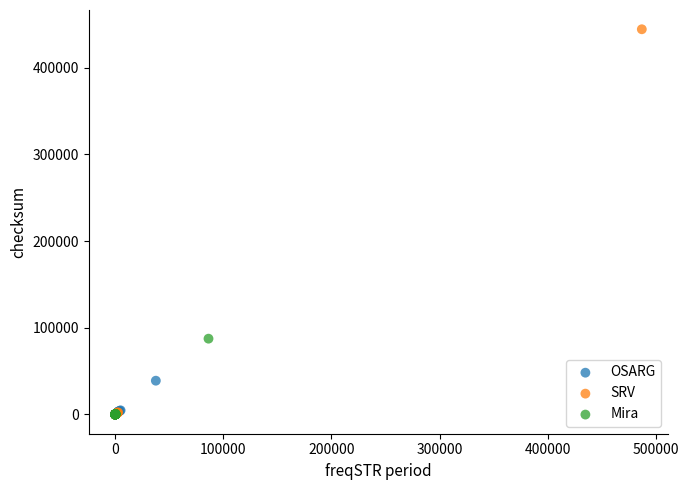

Which series has the largest Y range (max minus min)?

SRV